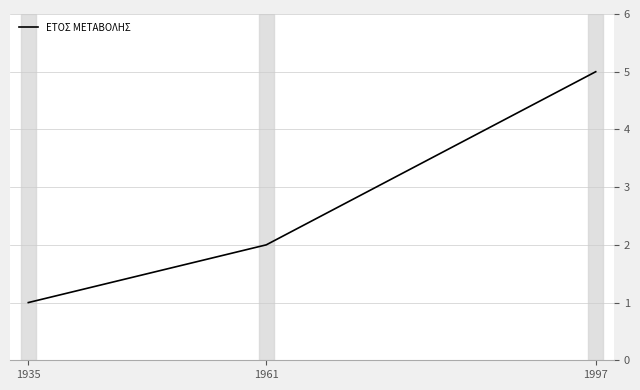

What is the sum of all values?

8